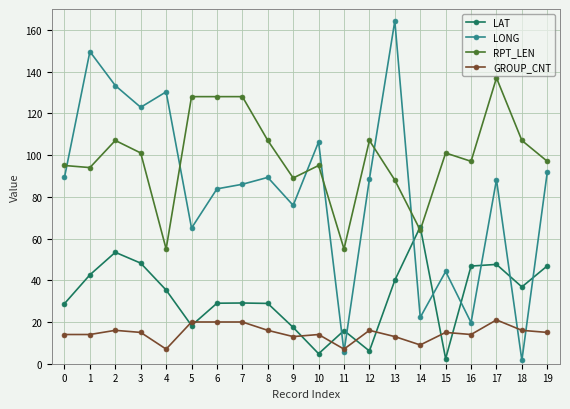

What is the total value across all series at 10?

220.1